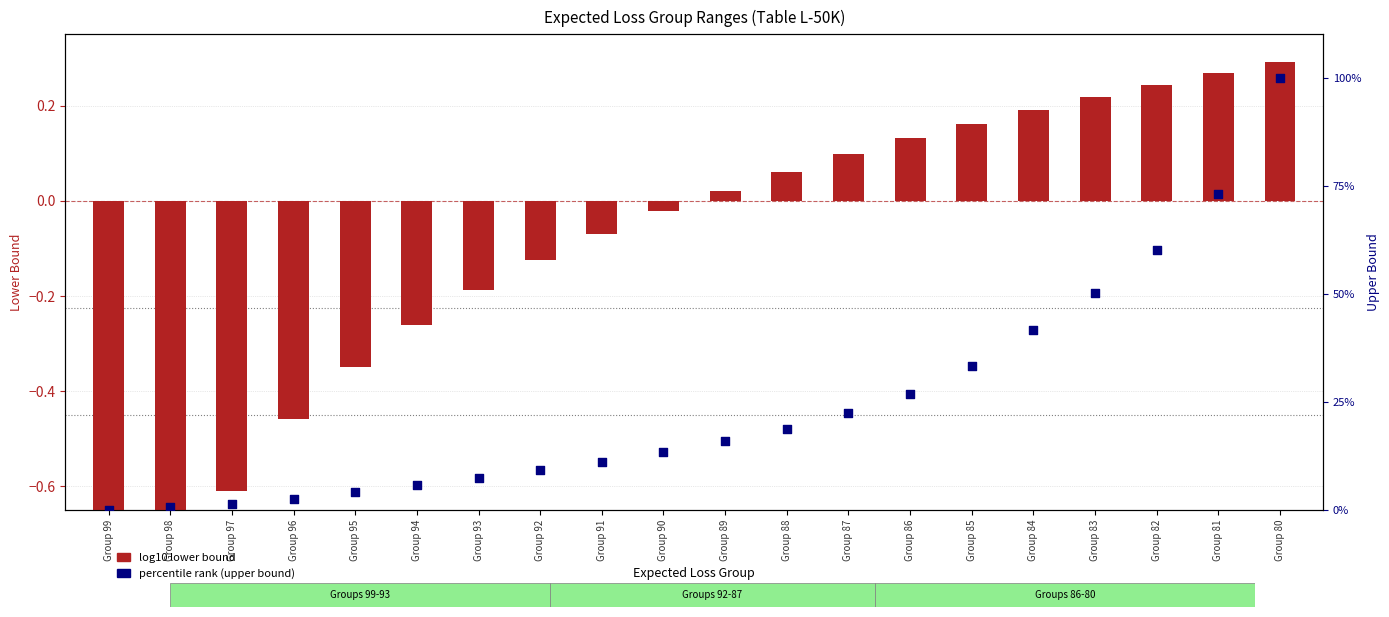

Which series has the largest Y range (max minus min)?

percentile rank (upper bound)